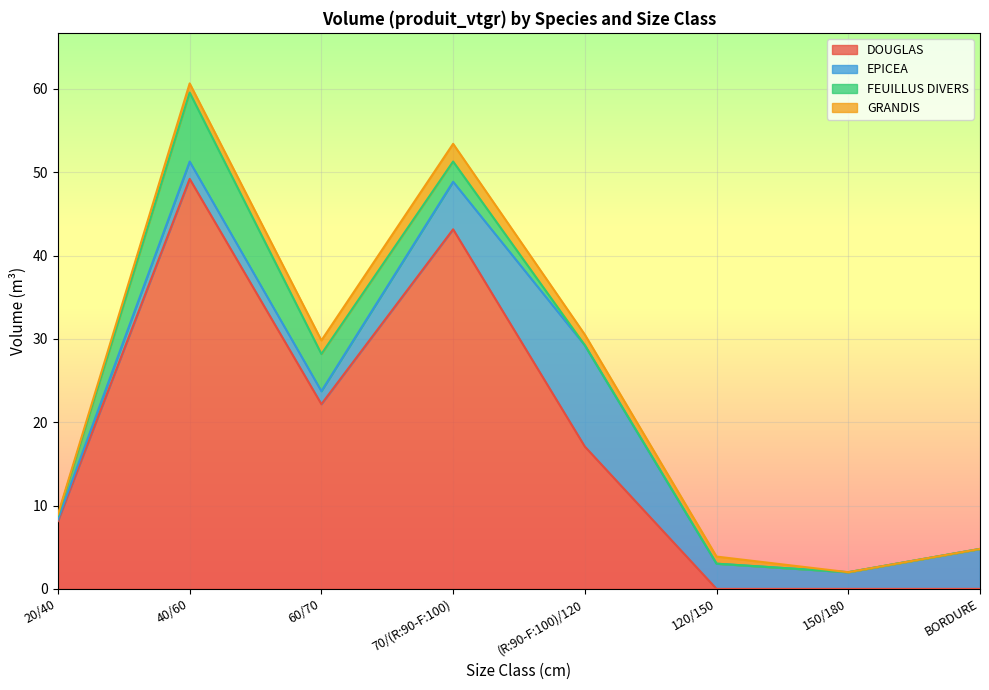

What is the minimum value for EPICEA?

0.2